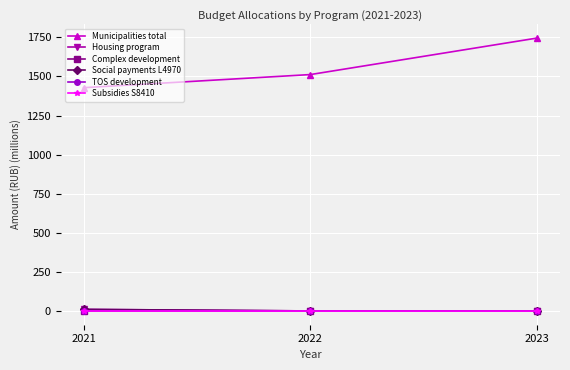

Is it true that Municipalities total equals 1745.5 at 2023?

True